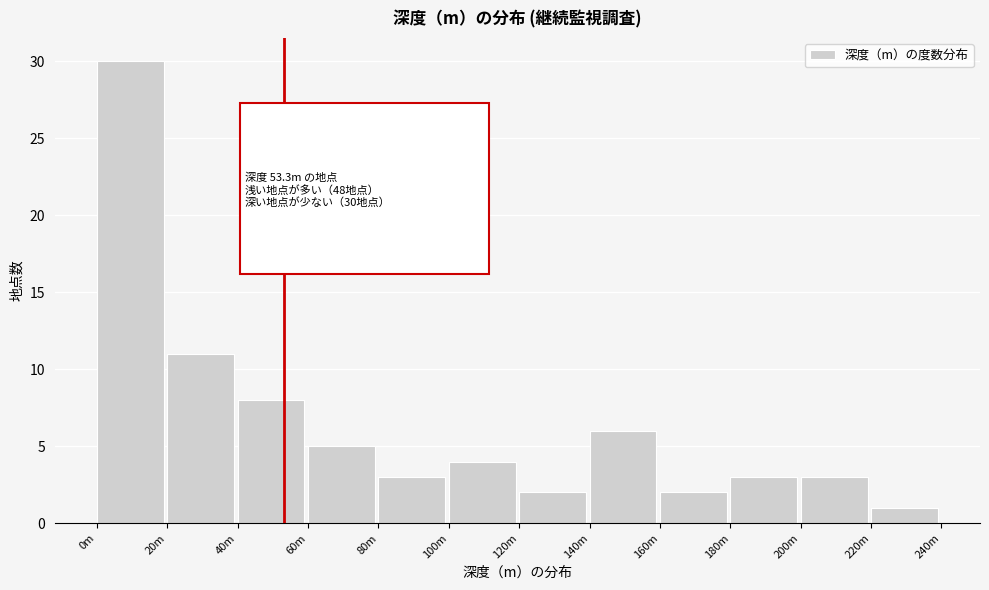

Reading left to right, what are all the values shown in this chart?

0m=30	20m=11	40m=8	60m=5	80m=3	100m=4	120m=2	140m=6	160m=2	180m=3	200m=3	220m=1